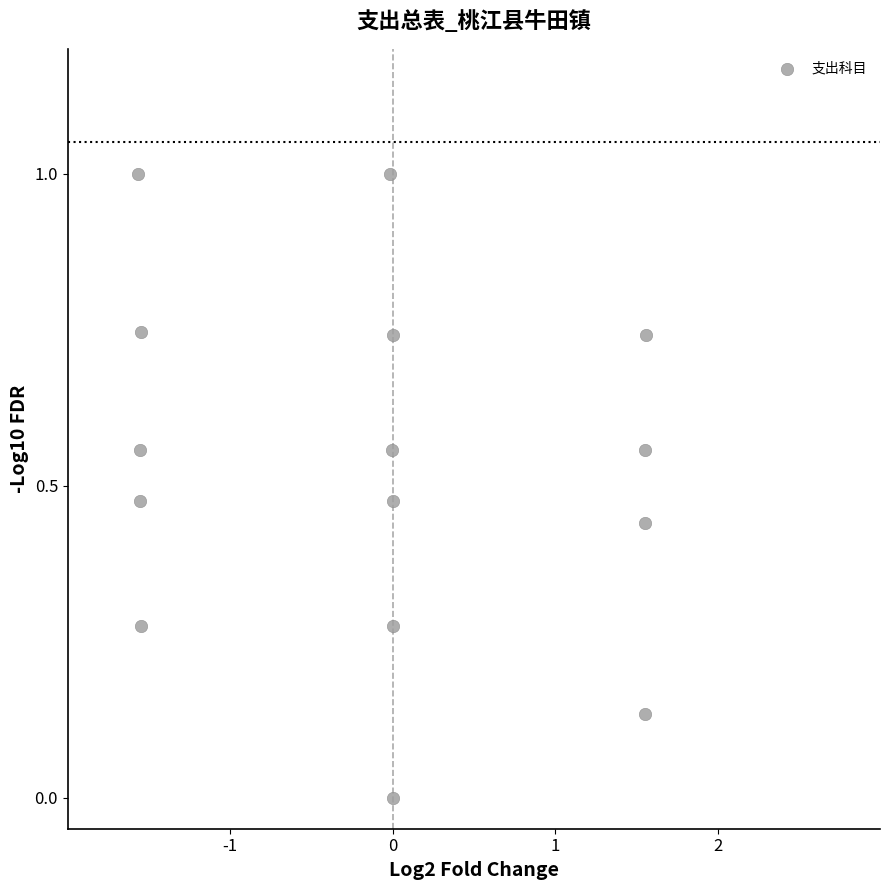

What is the range of Y values (max minus min)?

1.0